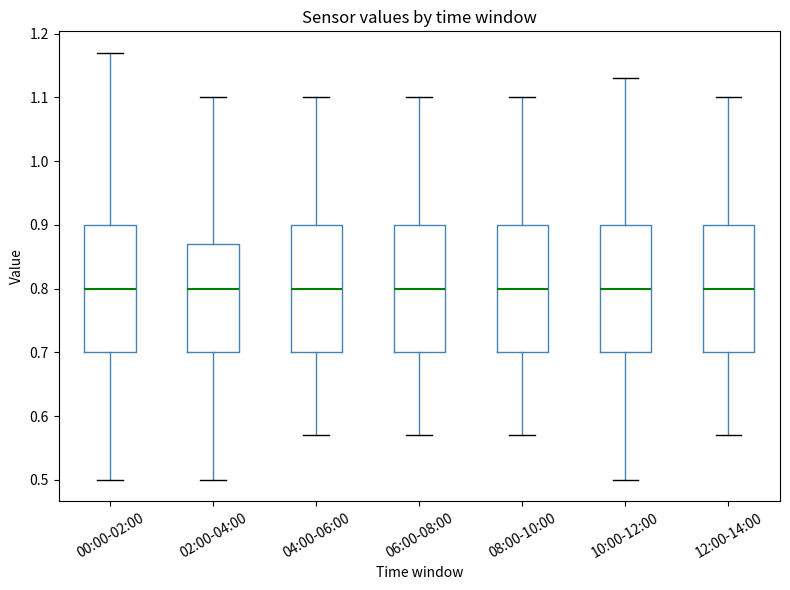

Reading left to right, read every box against the y-axis: the position of its median line, the range the box covers, and the ends of its whiskers. The values are not printed on the chart, so give them approximately, as read against the axis.

00:00-02:00: median 0.80, box 0.70 to 0.90, whiskers 0.50 to 1.17
02:00-04:00: median 0.80, box 0.70 to 0.87, whiskers 0.50 to 1.10
04:00-06:00: median 0.80, box 0.70 to 0.90, whiskers 0.57 to 1.10
06:00-08:00: median 0.80, box 0.70 to 0.90, whiskers 0.57 to 1.10
08:00-10:00: median 0.80, box 0.70 to 0.90, whiskers 0.57 to 1.10
10:00-12:00: median 0.80, box 0.70 to 0.90, whiskers 0.50 to 1.13
12:00-14:00: median 0.80, box 0.70 to 0.90, whiskers 0.57 to 1.10